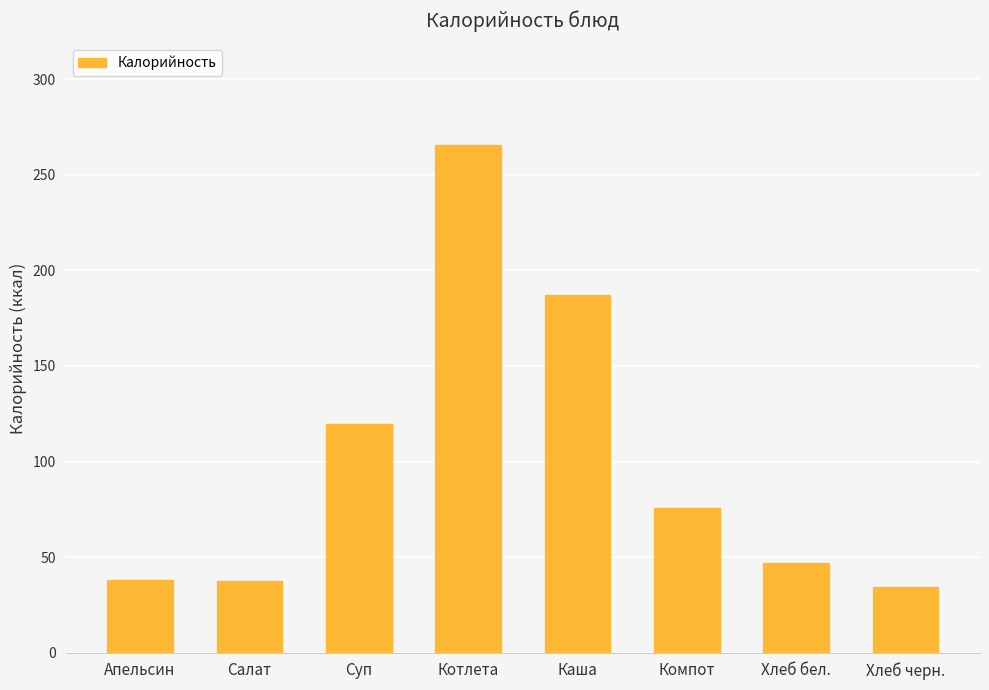

Are the bars grouped side by side (vs. stacked)?

No